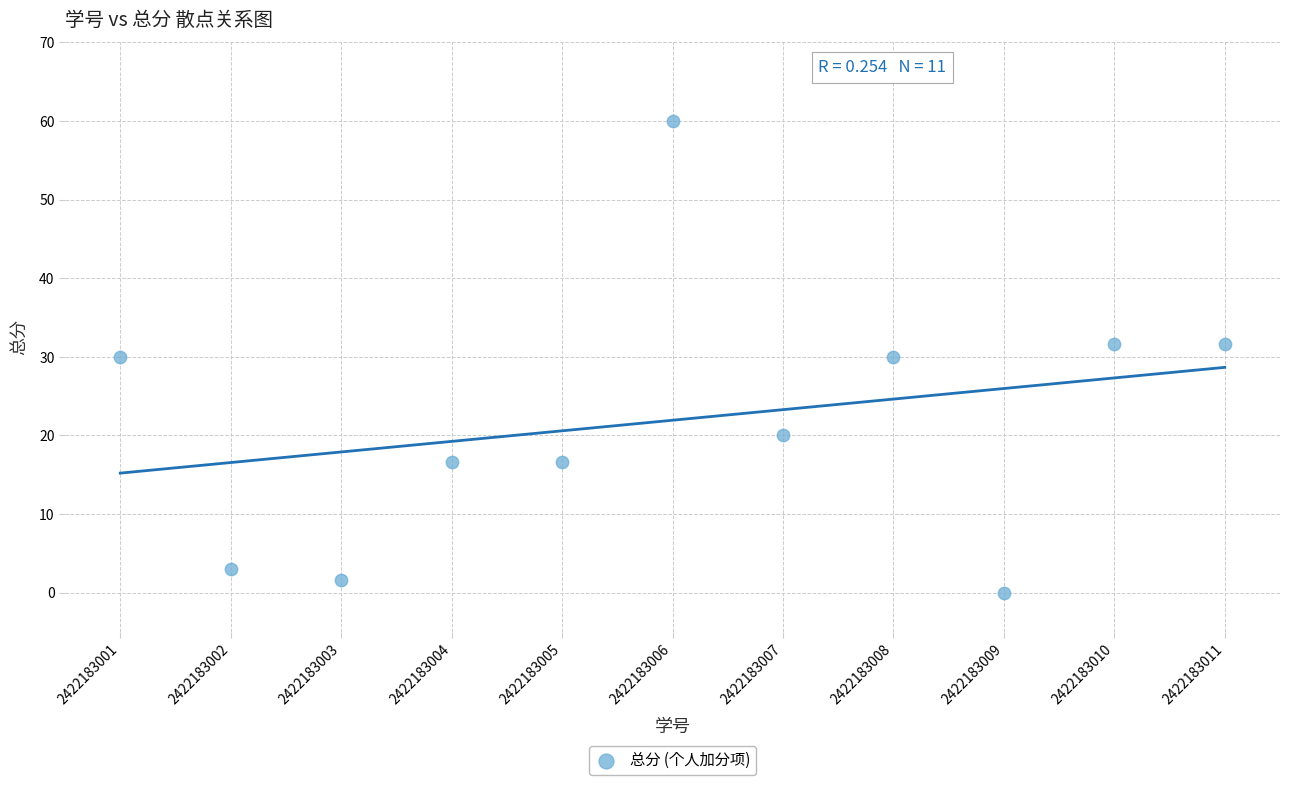

What is the average Y value?

21.9